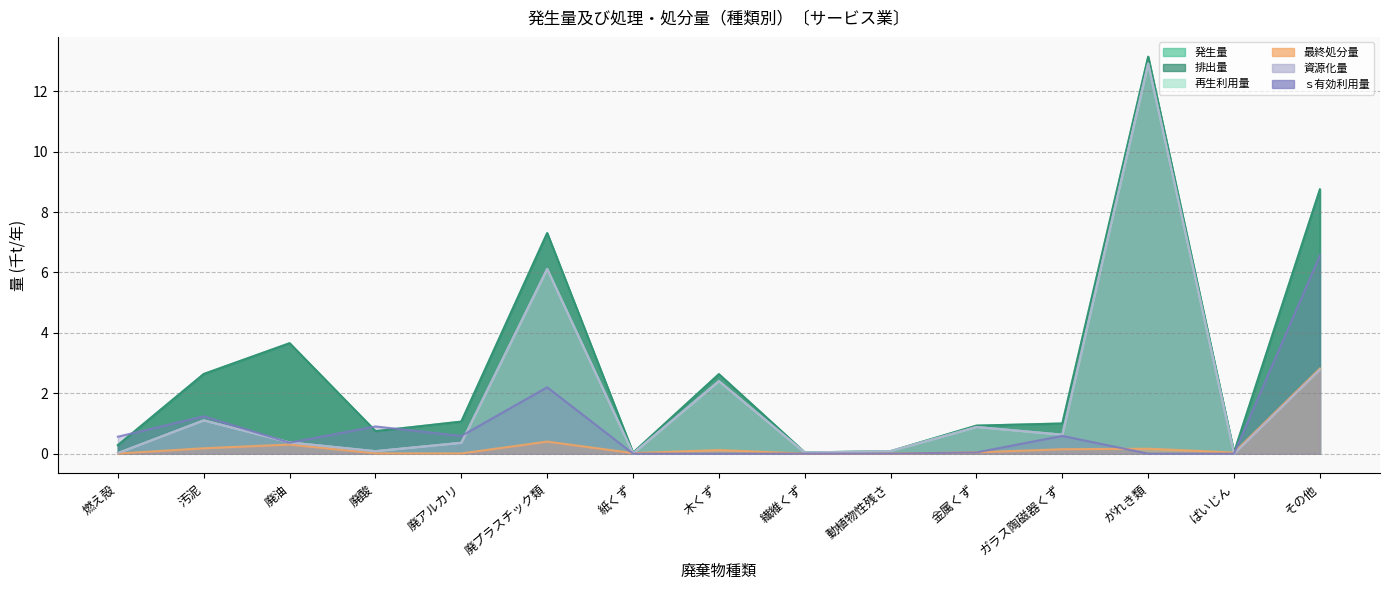

What is the difference between the second highest and second lowest values in the 最終処分量 series?

0.4